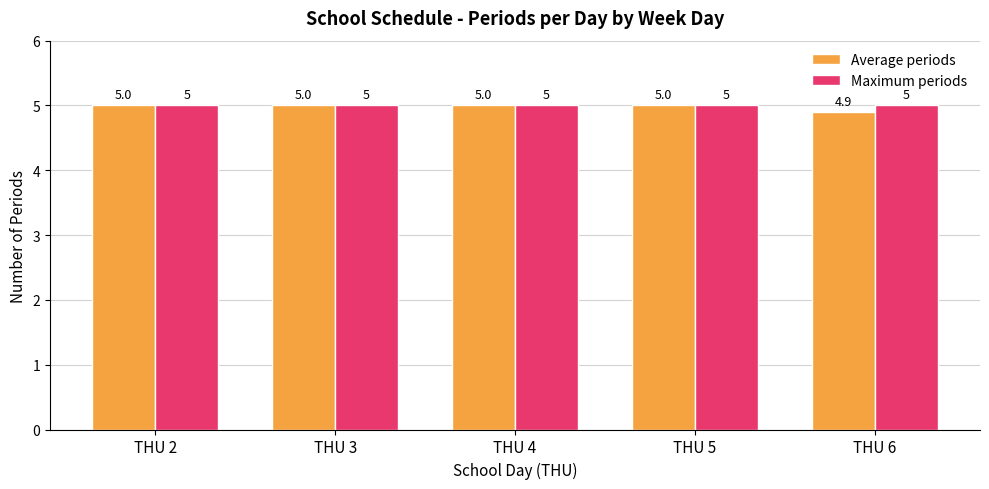

What is the maximum value for Maximum periods?

5.0